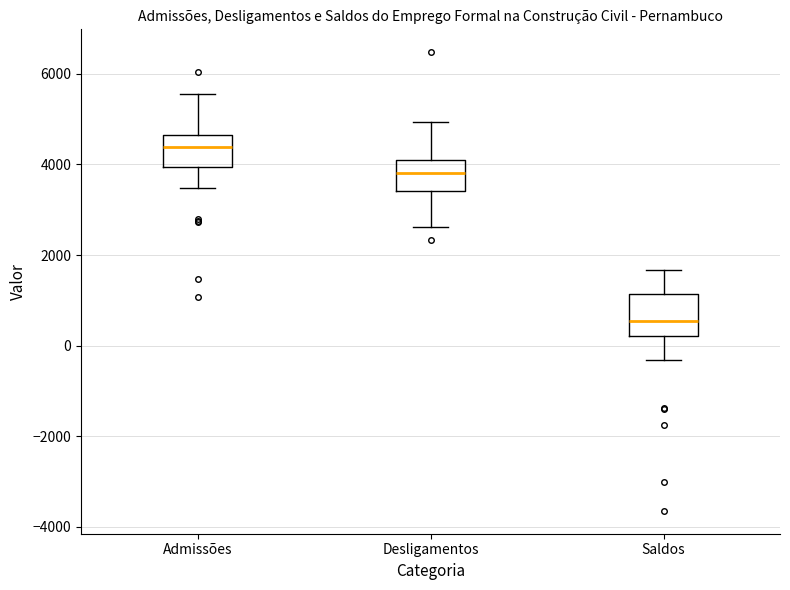

Reading left to right, transcribe this box plot: for each box, give where its median line is, the range the box spans, and where its two whiskers end, as read against the y-axis. The values are not printed on the chart, so give them approximately, as read against the axis.

Admissões: median 4400, box 4000 to 4600, whiskers 3400 to 5600
Desligamentos: median 3800, box 3400 to 4200, whiskers 2600 to 5000
Saldos: median 600, box 200 to 1200, whiskers -400 to 1600